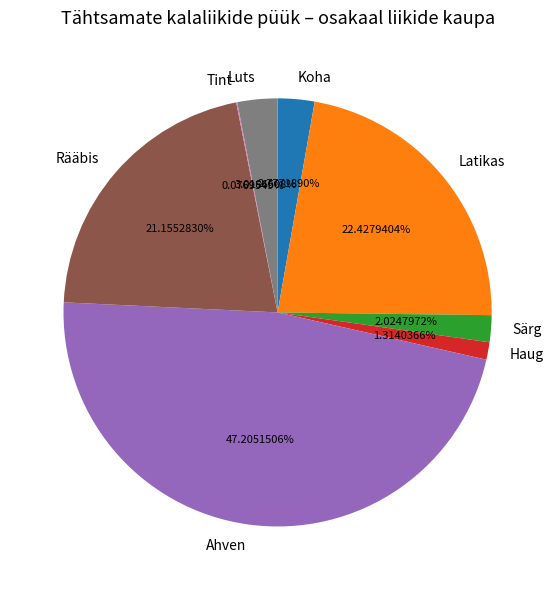

Is it true that Koha is 3% of the pie?

True